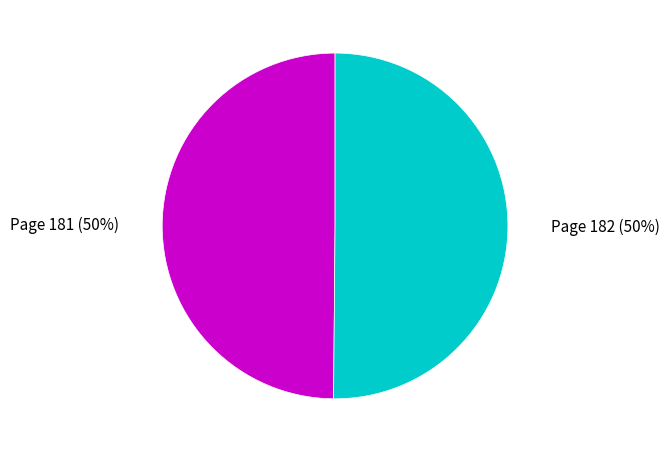

How many slices are in this pie chart?

2